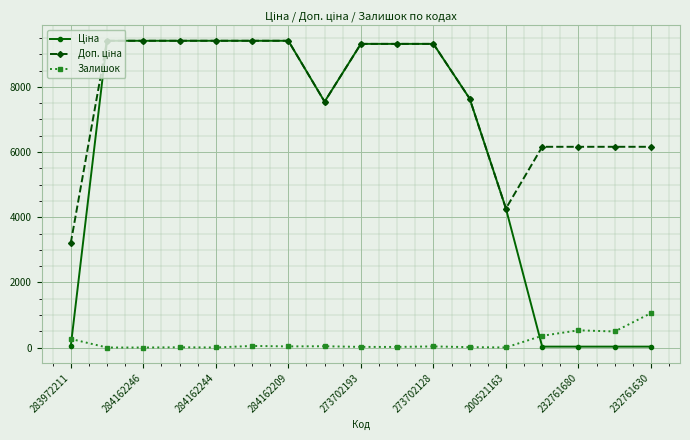

What is the greatest value displayed?

9416.9